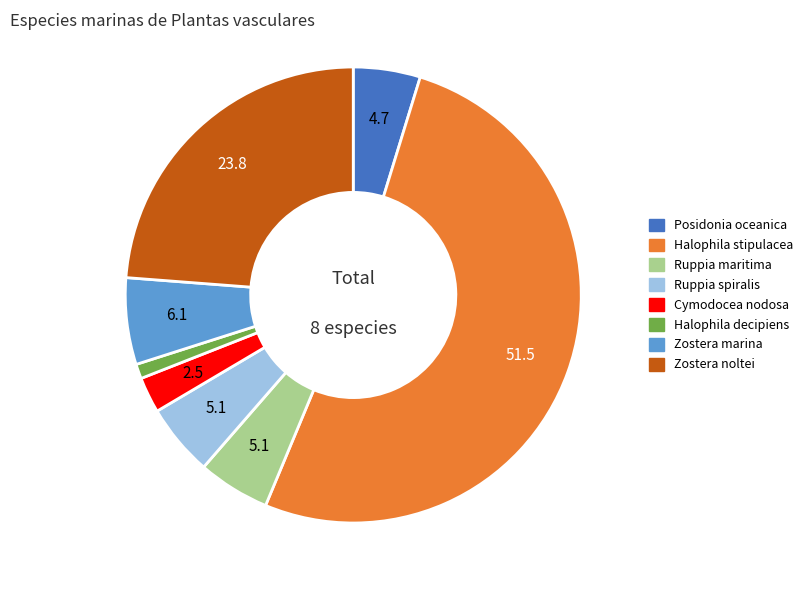

Is there any slice that represents more than half of the pie?

Yes